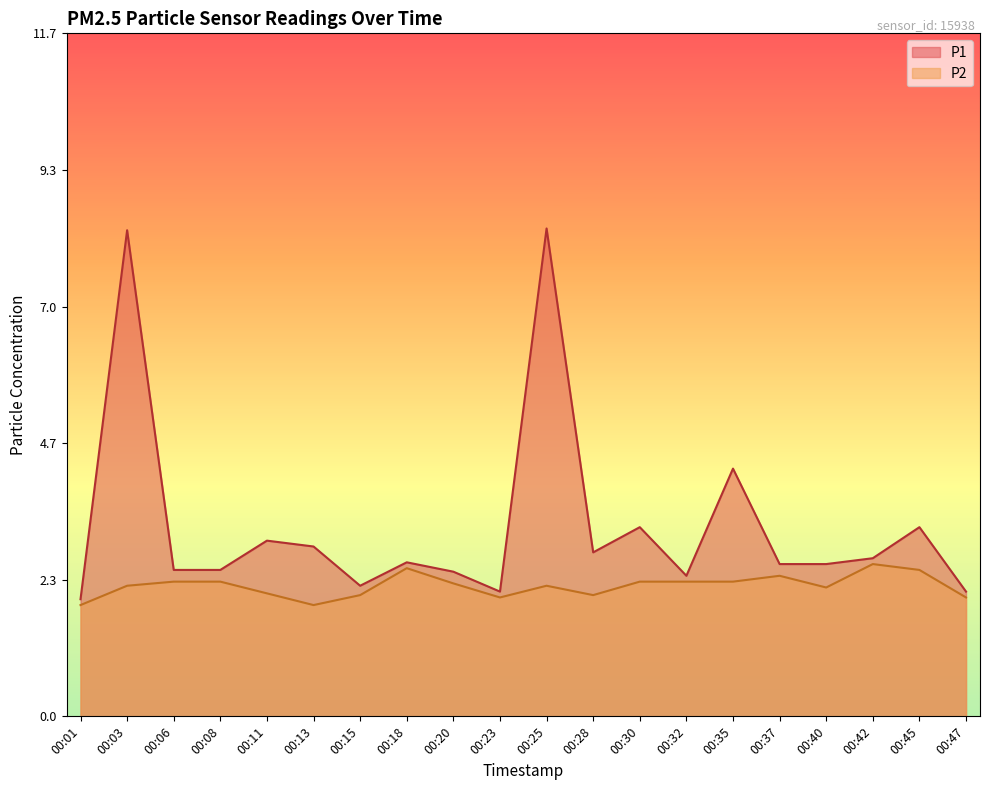

What is the highest value of the P2 series?

2.6